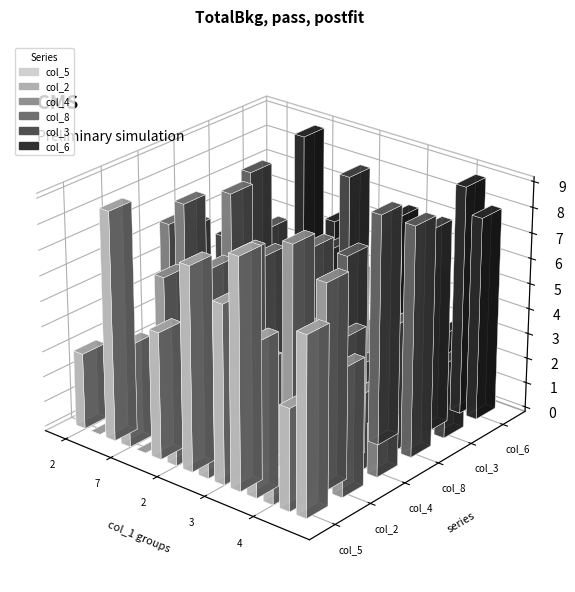

How many values in col_6 are above zero?

12